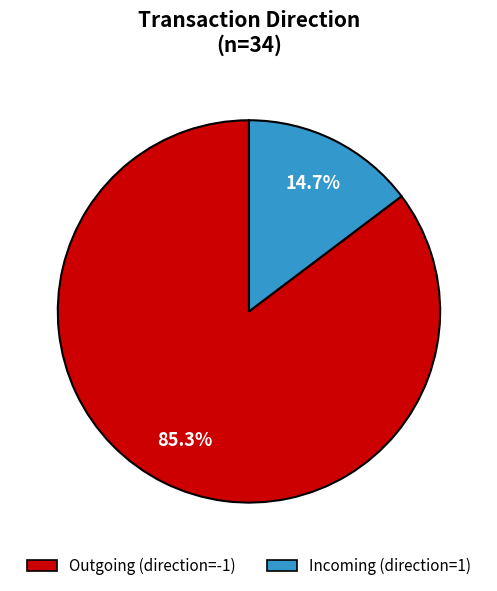

Count the number of slices in the pie.

2